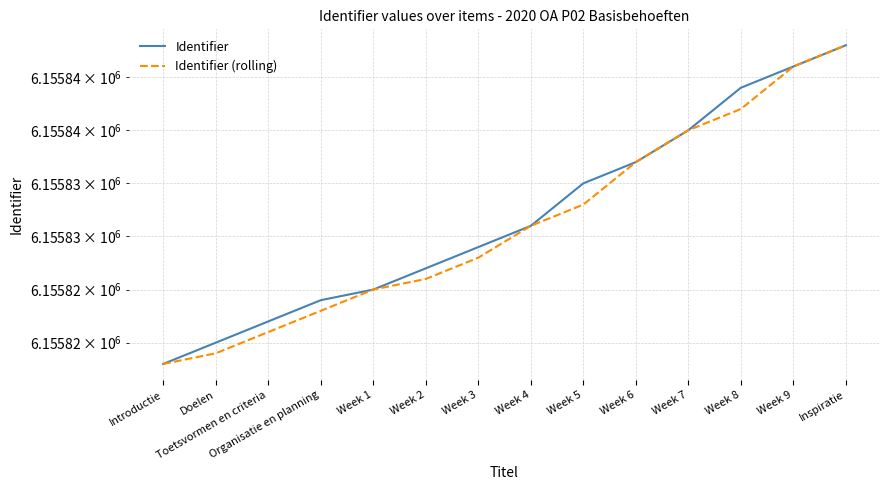

Count the number of categories in the chart.

14